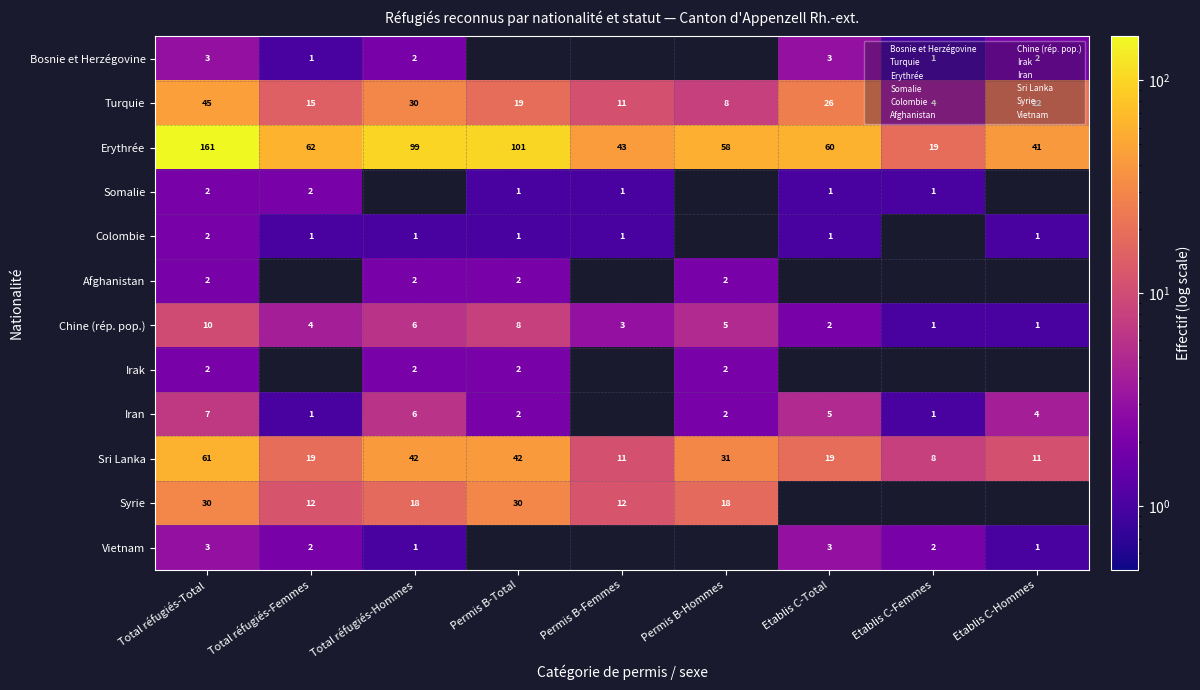

The value of Colombie at Total réfugiés-Femmes is 1.0. True or false?

True